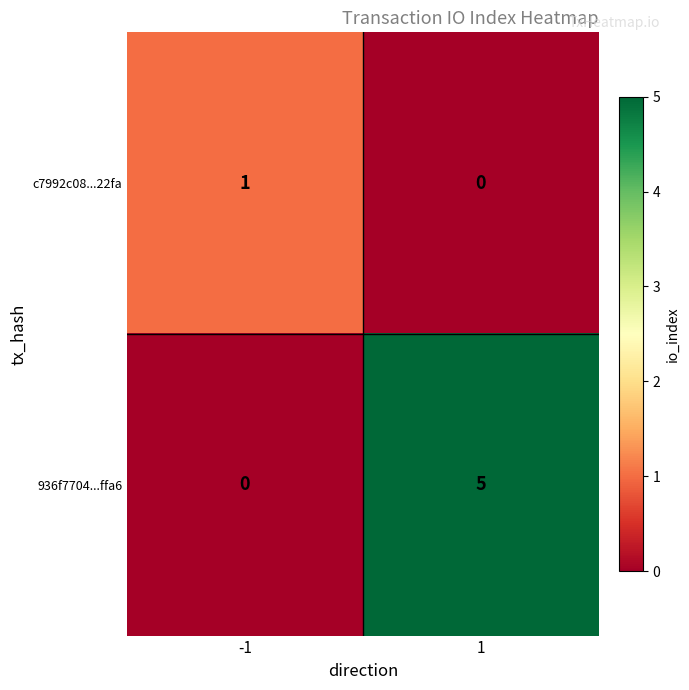

Reading right to left, transcribe all the data shown in this chart.

c7992c08...22fa: 1=0	-1=1
936f7704...ffa6: 1=5	-1=0